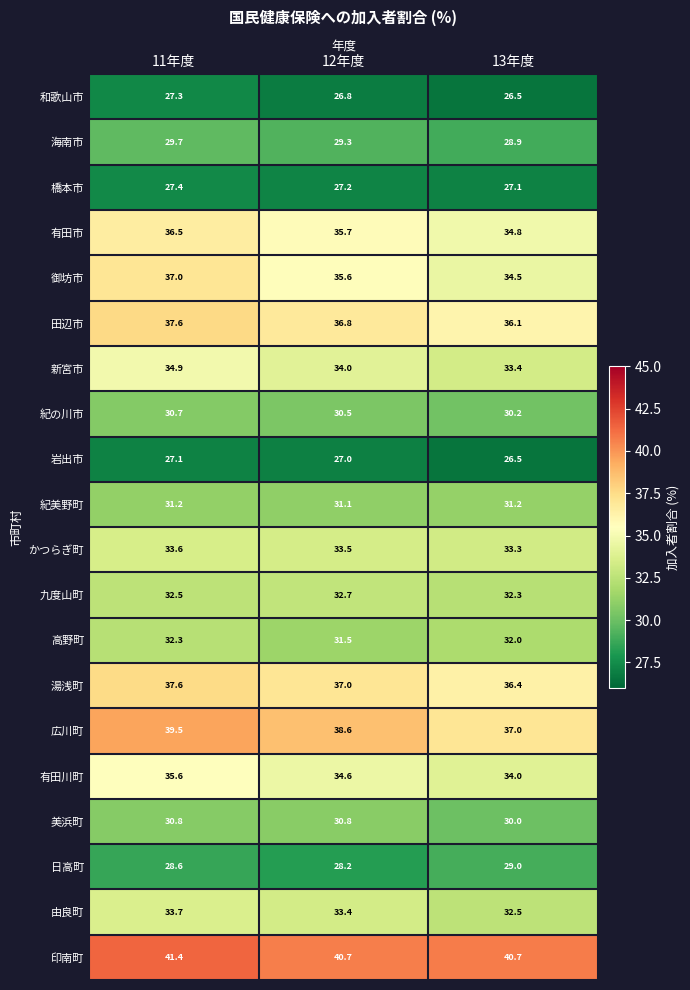

Which series has the largest total across all categories?

印南町